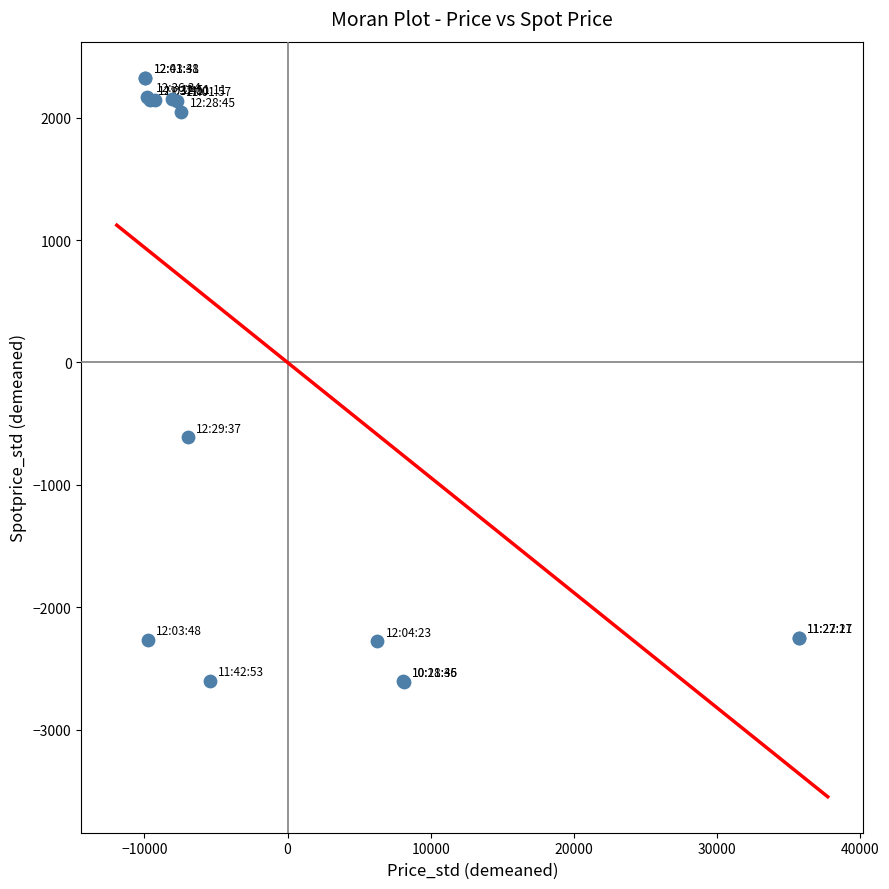

What Y value in the scatter plot is closest to -139?

-610.9